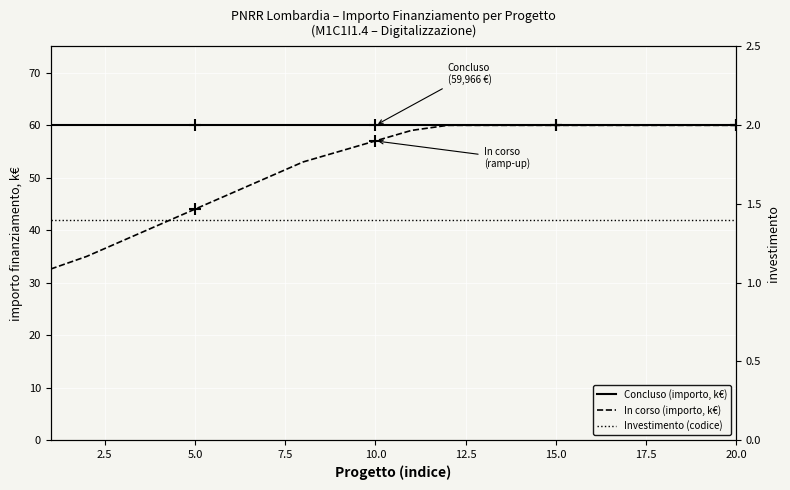

Reading left to right, extract all data points from this chart.

Concluso (importo, k€): 60.0	60.0	60.0	60.0	60.0	60.0	60.0	60.0	60.0	60.0	60.0	60.0	60.0	60.0	60.0	60.0	60.0	60.0	60.0	60.0
In corso (importo, k€): 32.6	35.0	38.0	41.0	44.0	47.0	50.0	53.0	55.0	57.0	59.0	60.0	60.0	60.0	60.0	60.0	60.0	60.0	60.0	60.0
Investimento (codice): 1.4	1.4	1.4	1.4	1.4	1.4	1.4	1.4	1.4	1.4	1.4	1.4	1.4	1.4	1.4	1.4	1.4	1.4	1.4	1.4